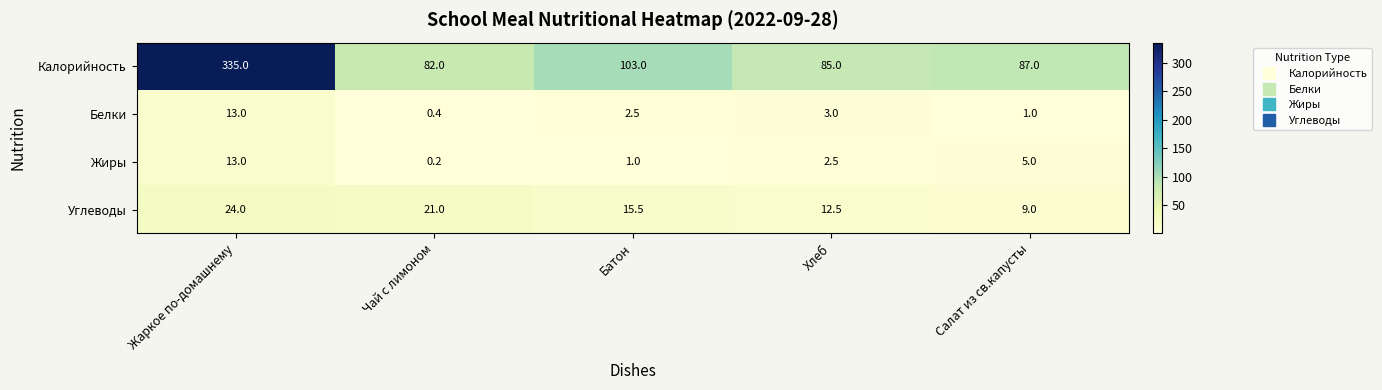

What is the sum of the Углеводы values at Жаркое по-домашнему and Хлеб?

36.5